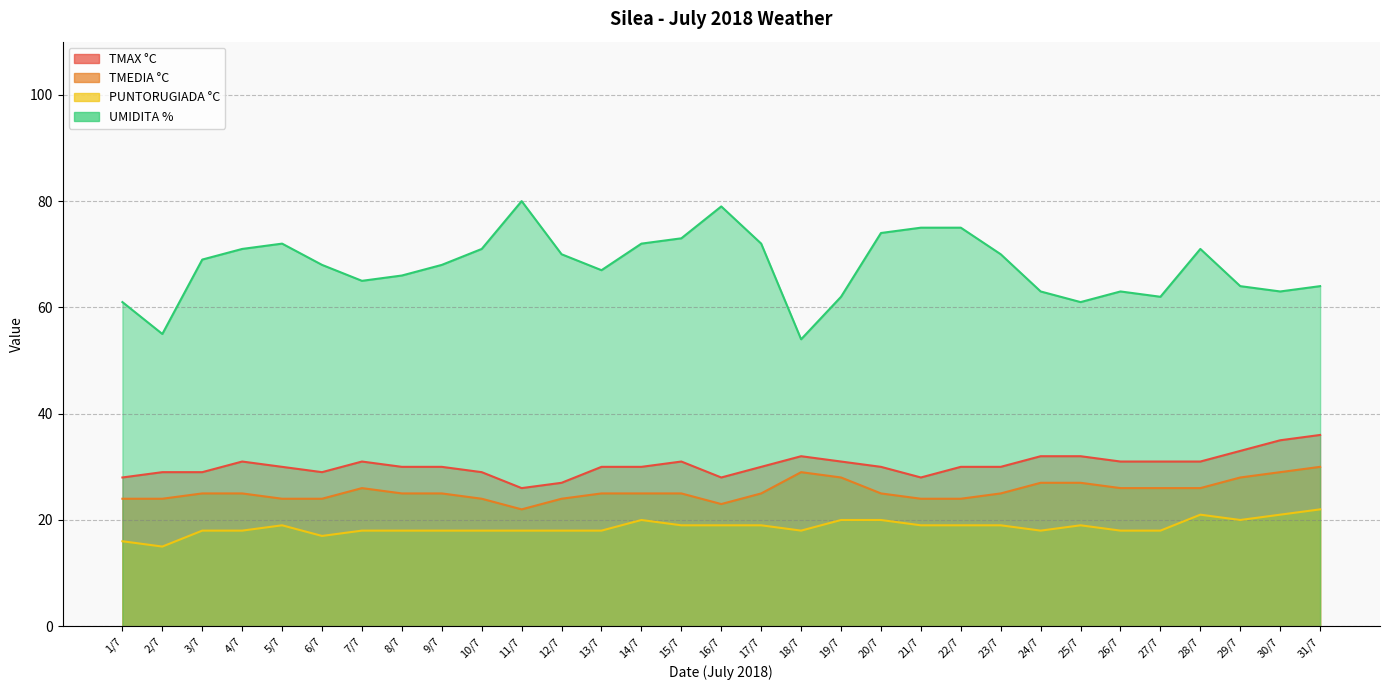

True or false: TMEDIA °C and UMIDITA % cross at least once.

False